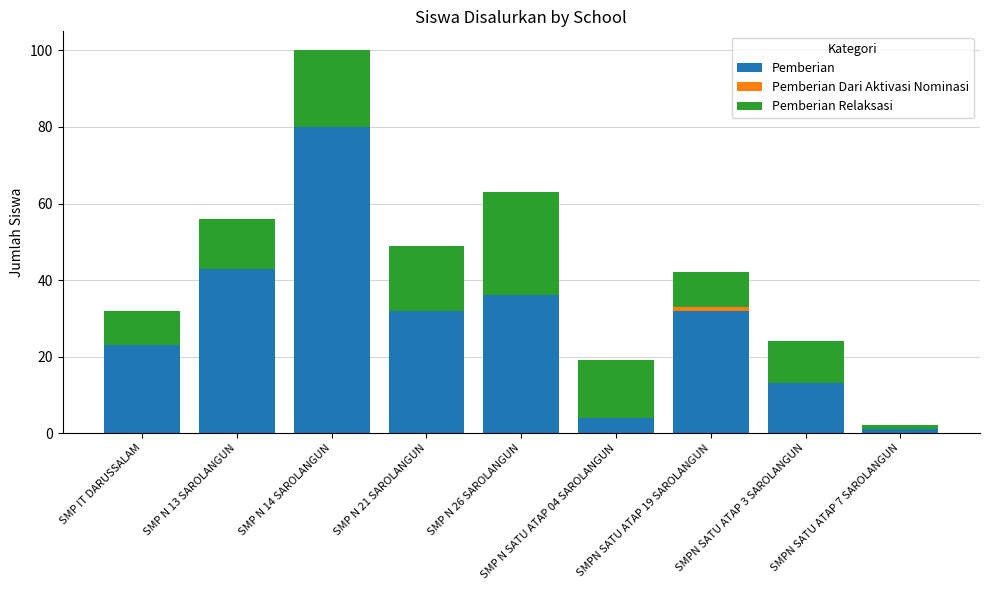

Rank the categories by Pemberian Dari Aktivasi Nominasi value from lowest to highest.

SMP IT DARUSSALAM, SMP N 13 SAROLANGUN, SMP N 14 SAROLANGUN, SMP N 21 SAROLANGUN, SMP N 26 SAROLANGUN, SMP N SATU ATAP 04 SAROLANGUN, SMPN SATU ATAP 3 SAROLANGUN, SMPN SATU ATAP 7 SAROLANGUN, SMPN SATU ATAP 19 SAROLANGUN